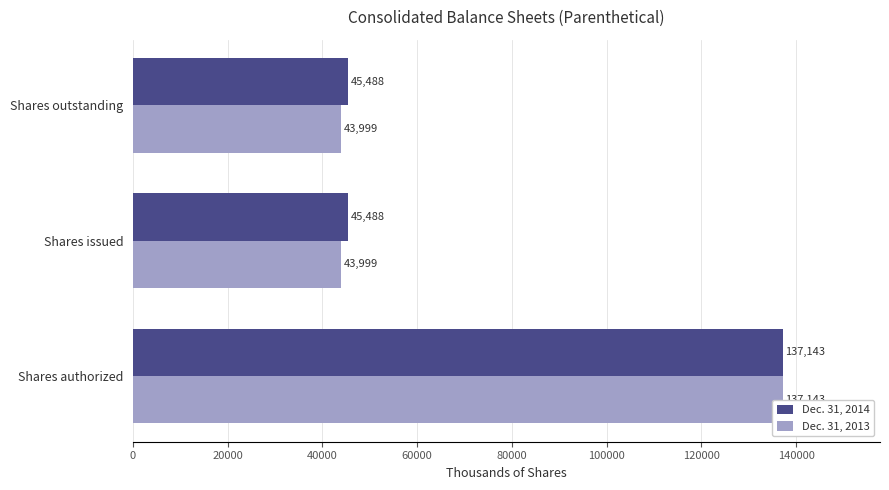

At which category is the sum across all series the highest?

Shares authorized